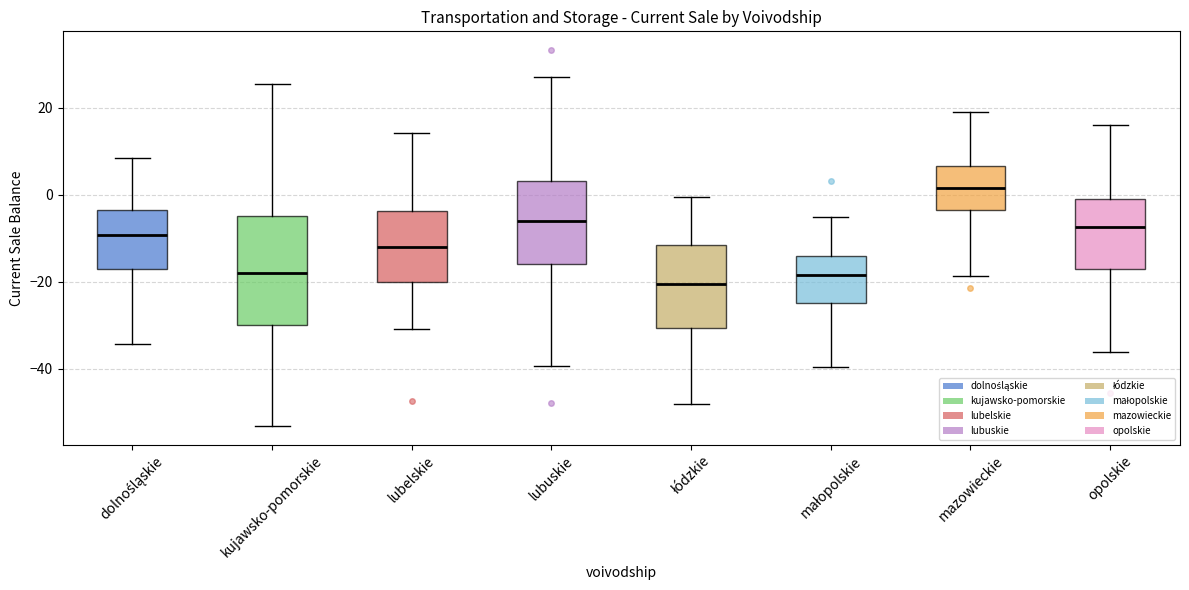

Reading left to right, read every box against the y-axis: the position of its median line, the range the box covers, and the ends of its whiskers. The values are not printed on the chart, so give them approximately, as read against the axis.

dolnośląskie: median -10, box -18 to -4, whiskers -34 to 8
kujawsko-pomorskie: median -18, box -30 to -4, whiskers -54 to 26
lubelskie: median -12, box -20 to -4, whiskers -30 to 14
lubuskie: median -6, box -16 to 4, whiskers -40 to 28
łódzkie: median -20, box -30 to -12, whiskers -48 to 0
małopolskie: median -18, box -24 to -14, whiskers -40 to -4
mazowieckie: median 2, box -4 to 6, whiskers -18 to 20
opolskie: median -8, box -18 to 0, whiskers -36 to 16